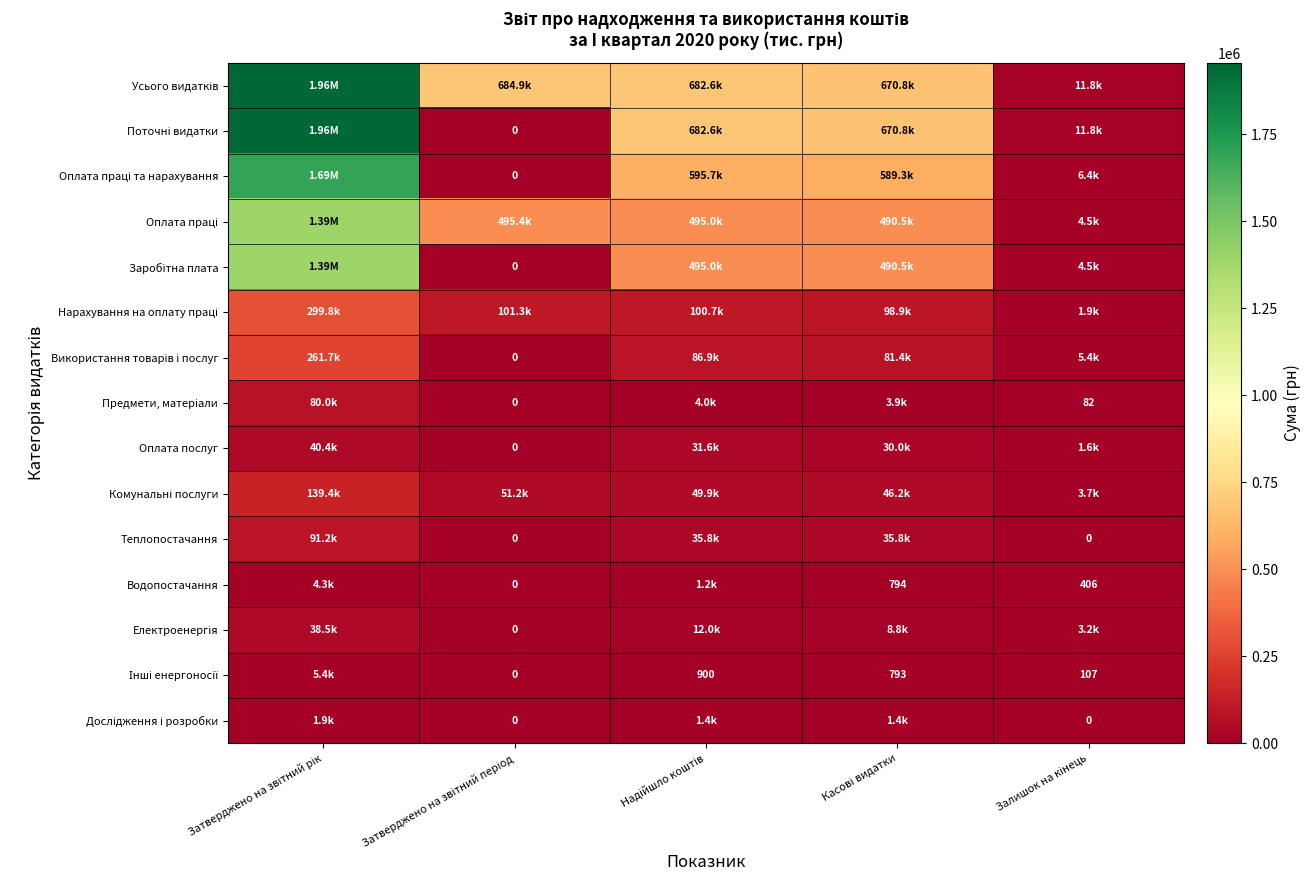

What is the total value across all series at Касові видатки?

3219777.3